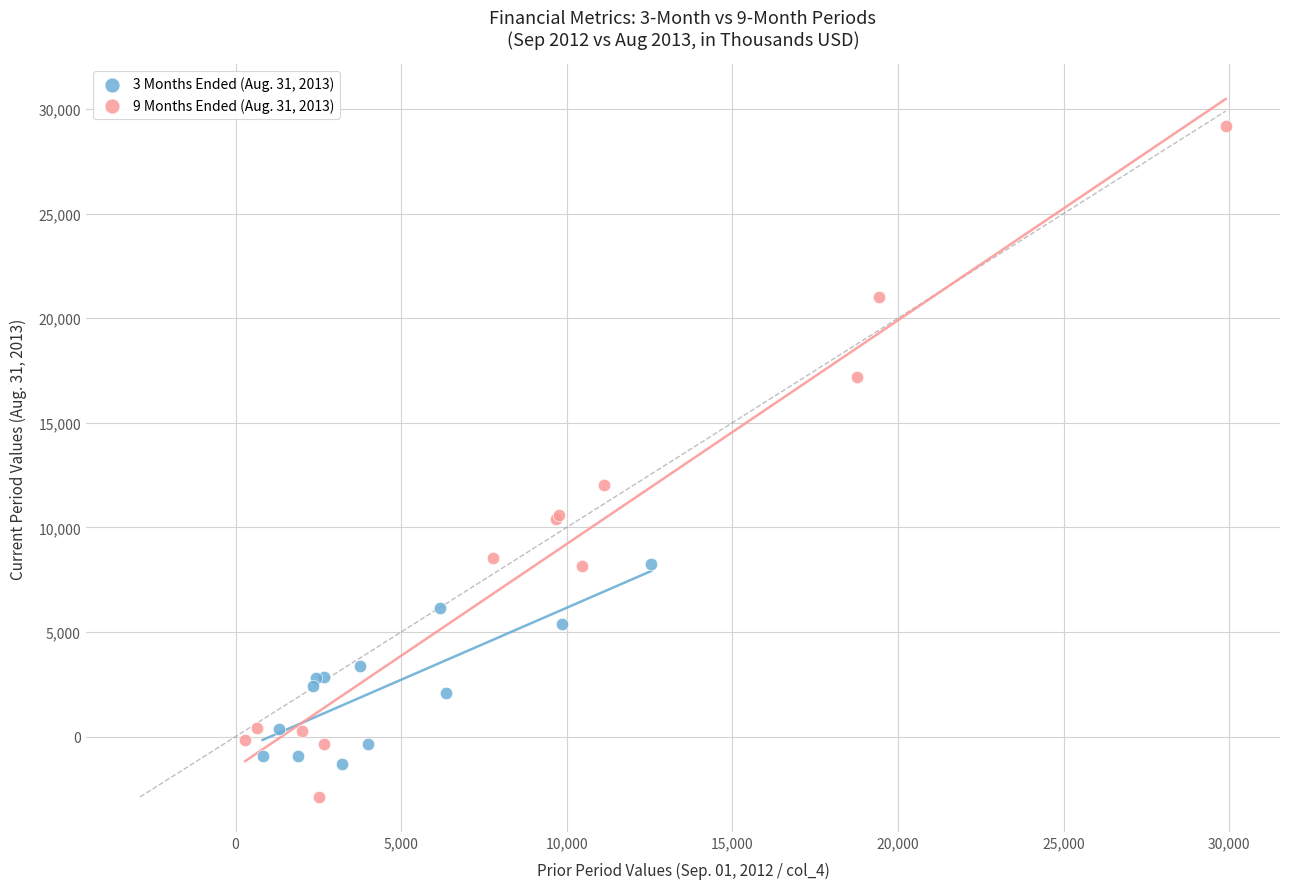

Which series has the widest spread of Y values?

9 Months Ended (Aug. 31, 2013)